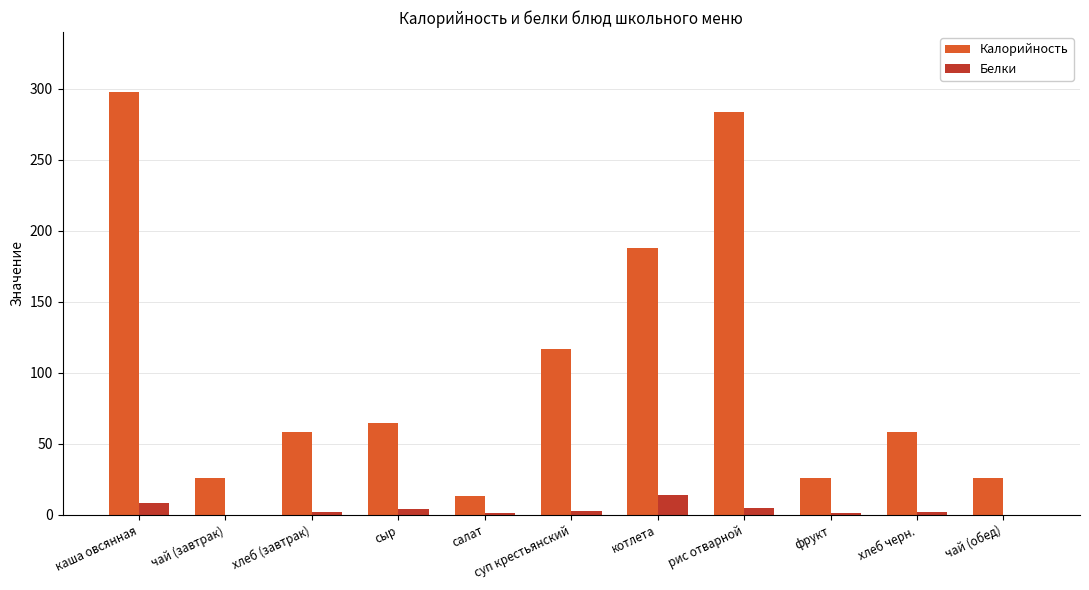

The value of Калорийность at рис отварной is 284.0. True or false?

True